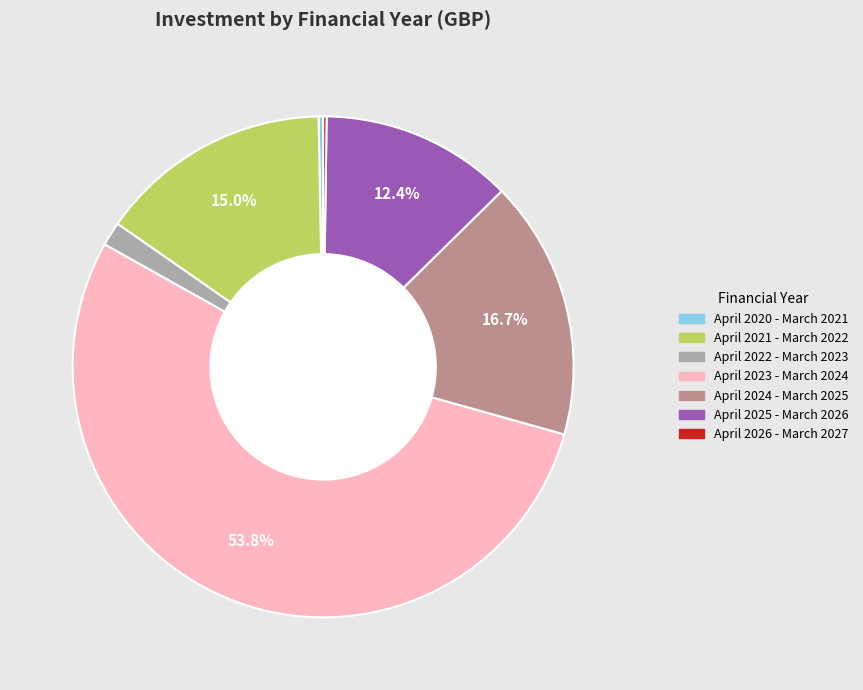

What is the largest slice in the pie chart?

April 2023 - March 2024